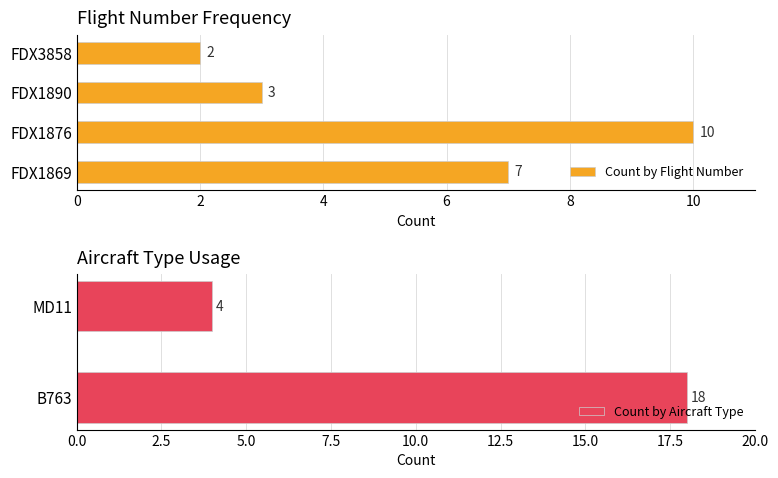

Is it true that the value at FDX1890 is 3?

True